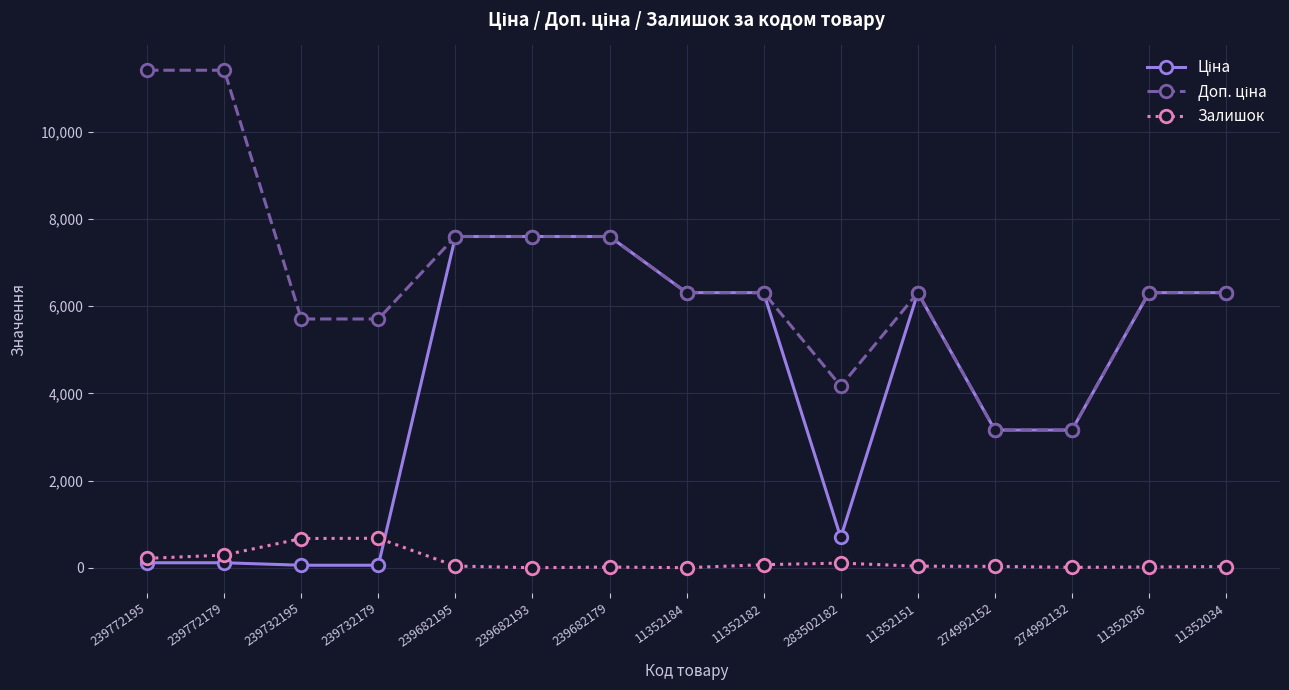

Is it true that Залишок equals 235.2 at 239732195?

False